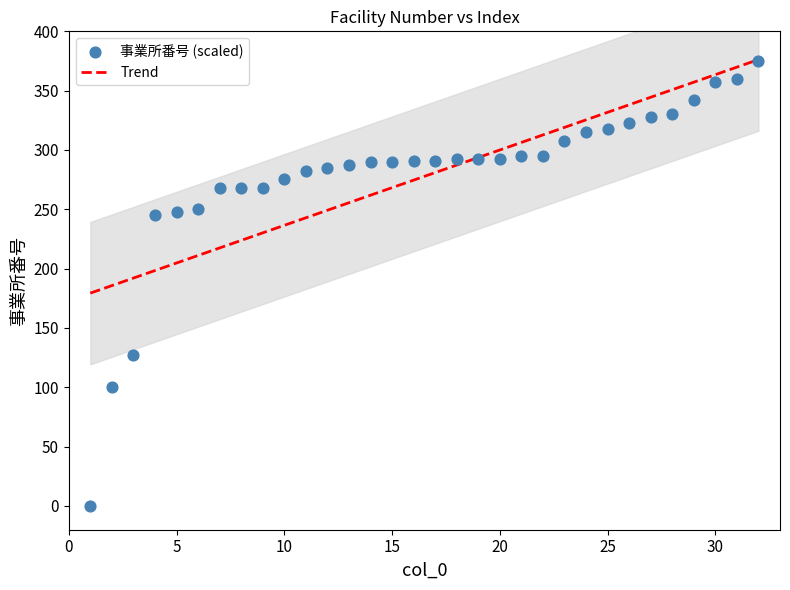

What is the range of X values (max minus min)?

31.0